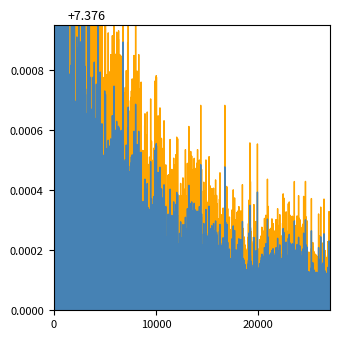

At which category is the sum across all series the highest?

21